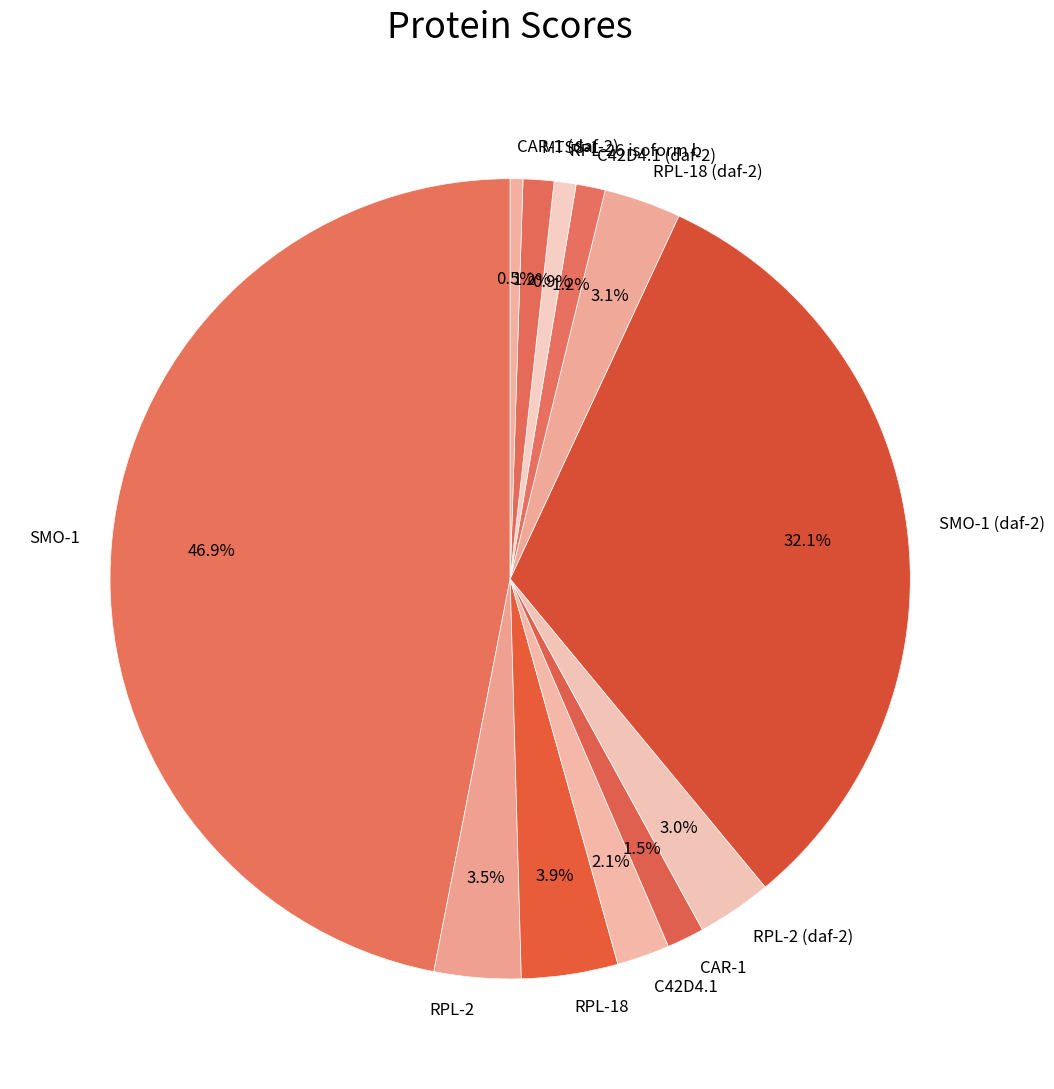

What is the smallest slice in the pie chart?

CAR-1 (daf-2)